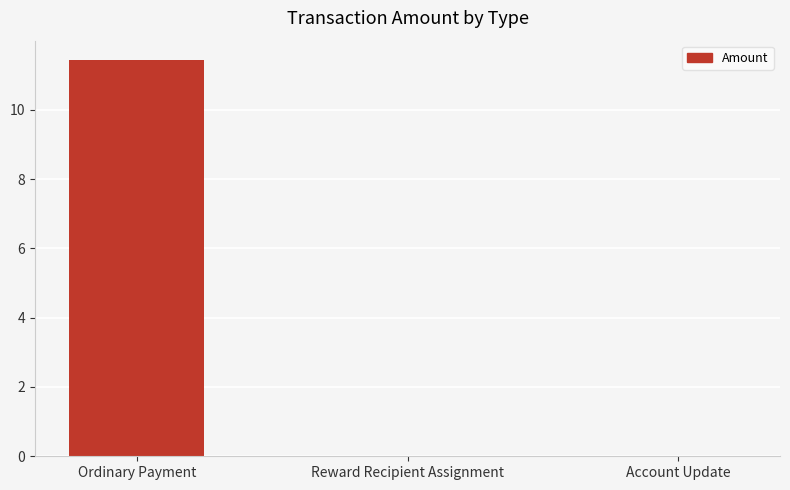

Between Account Update and Ordinary Payment, which is larger?

Ordinary Payment